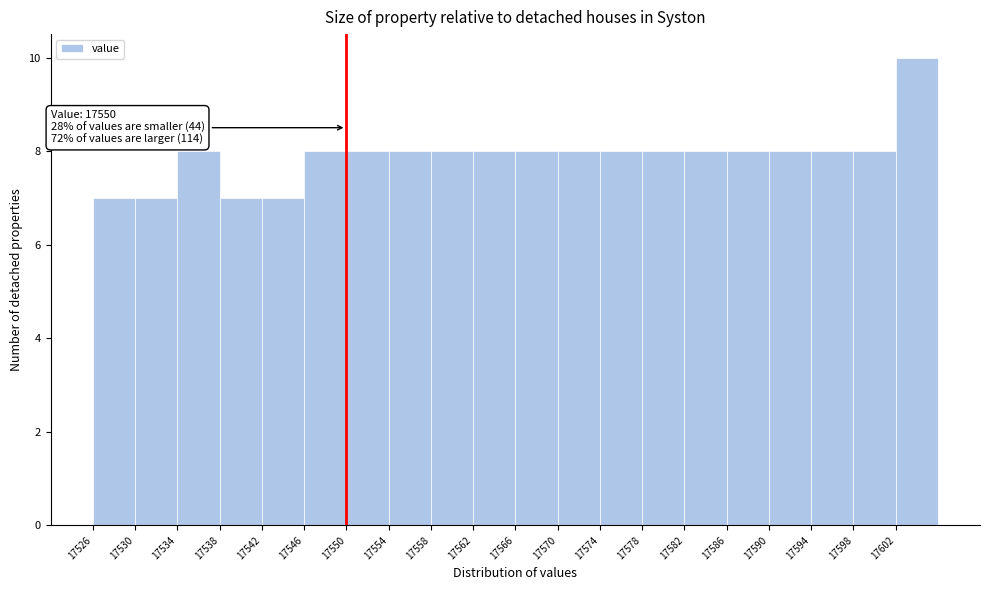

Over which range of the x-axis is the bar tallest?

17602 to 17606